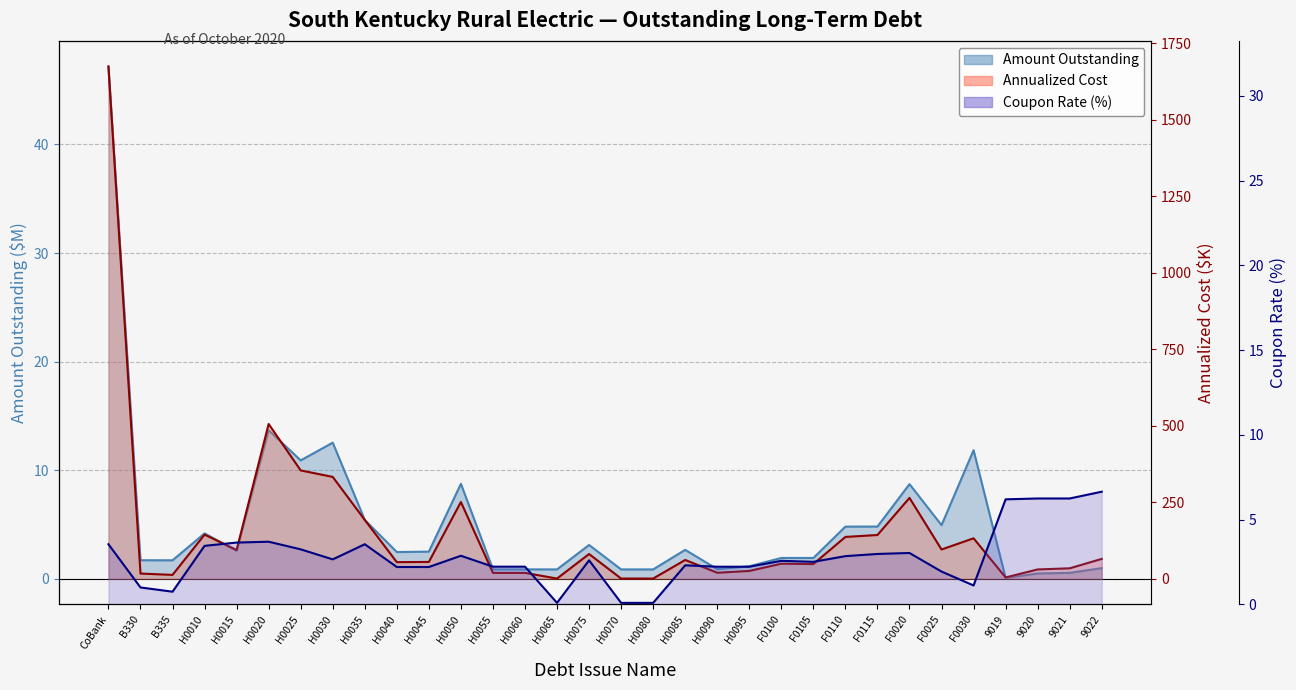

What is the total value across all series at H0080?

1.7